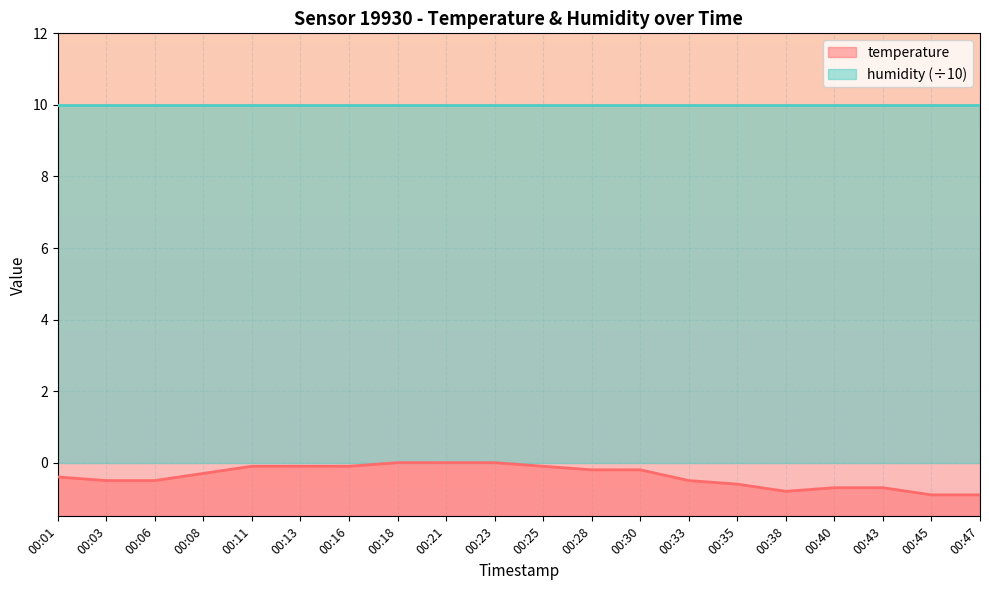

What is the value of the 17th point from the left?

-0.7